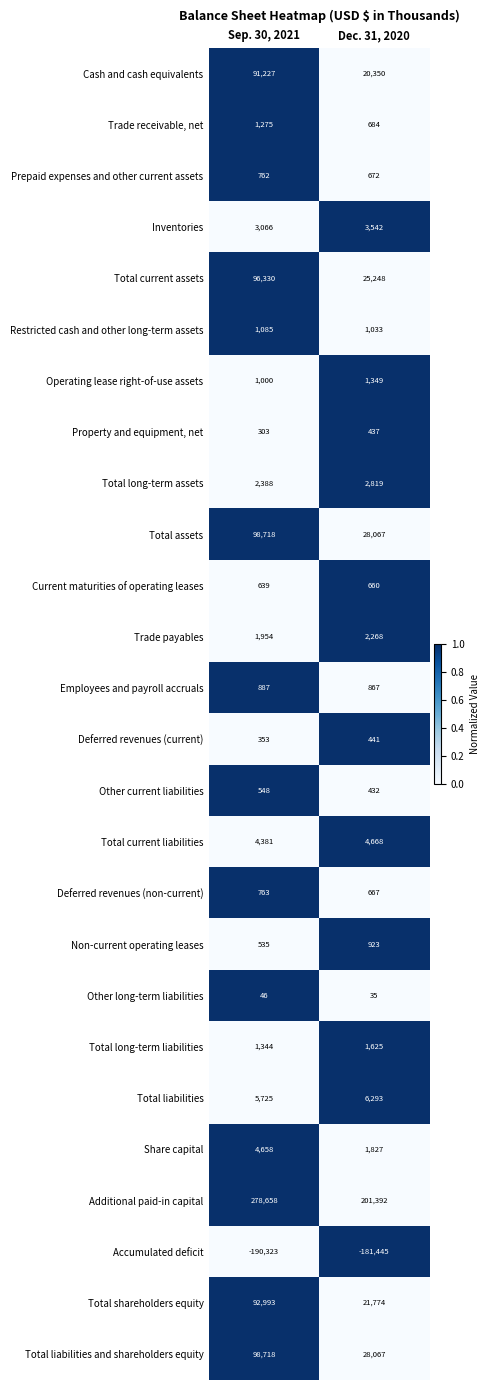

Count the number of data series in this chart.

26